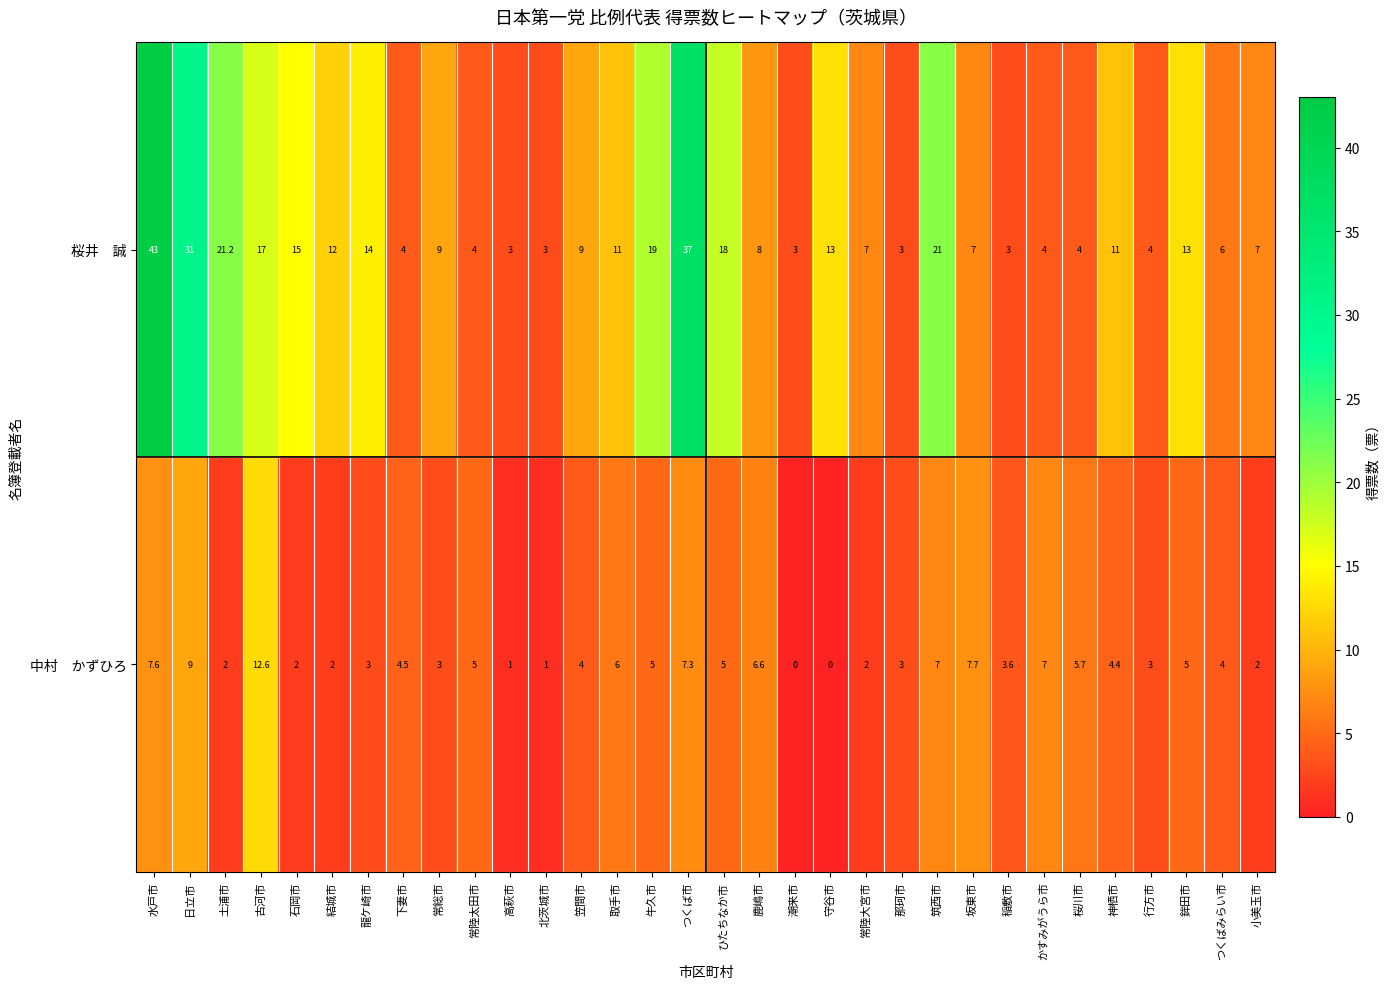

What is the difference between the highest and lowest values at 鉾田市?

8.0